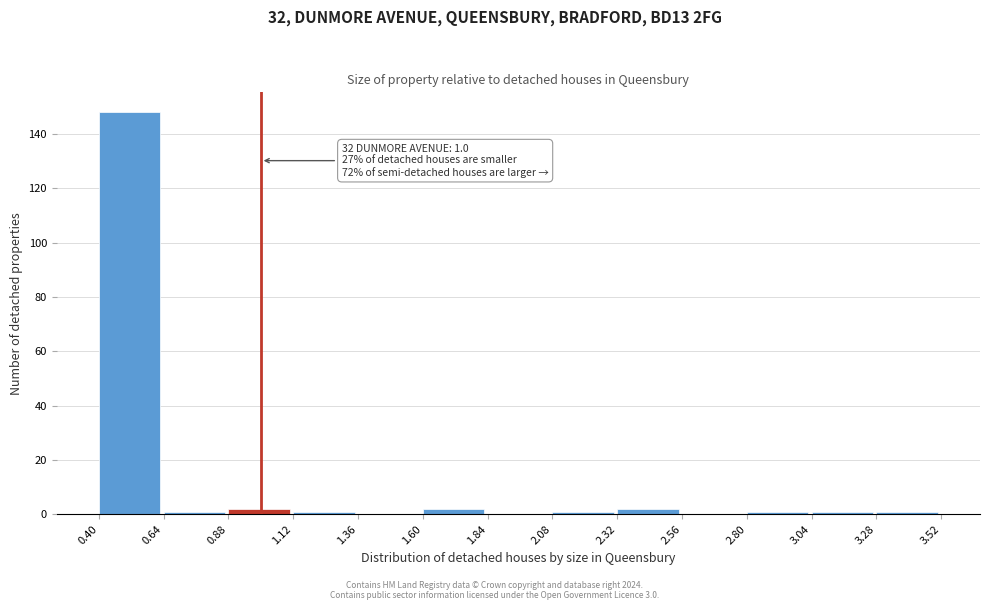

Which range on the x-axis has the tallest bar?

0.40 to 0.64